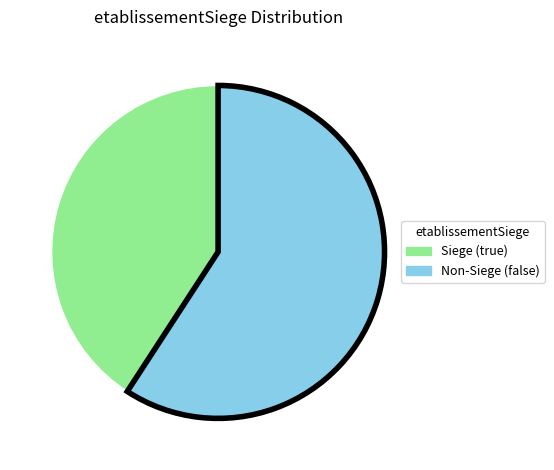

Is there any slice that represents more than half of the pie?

Yes